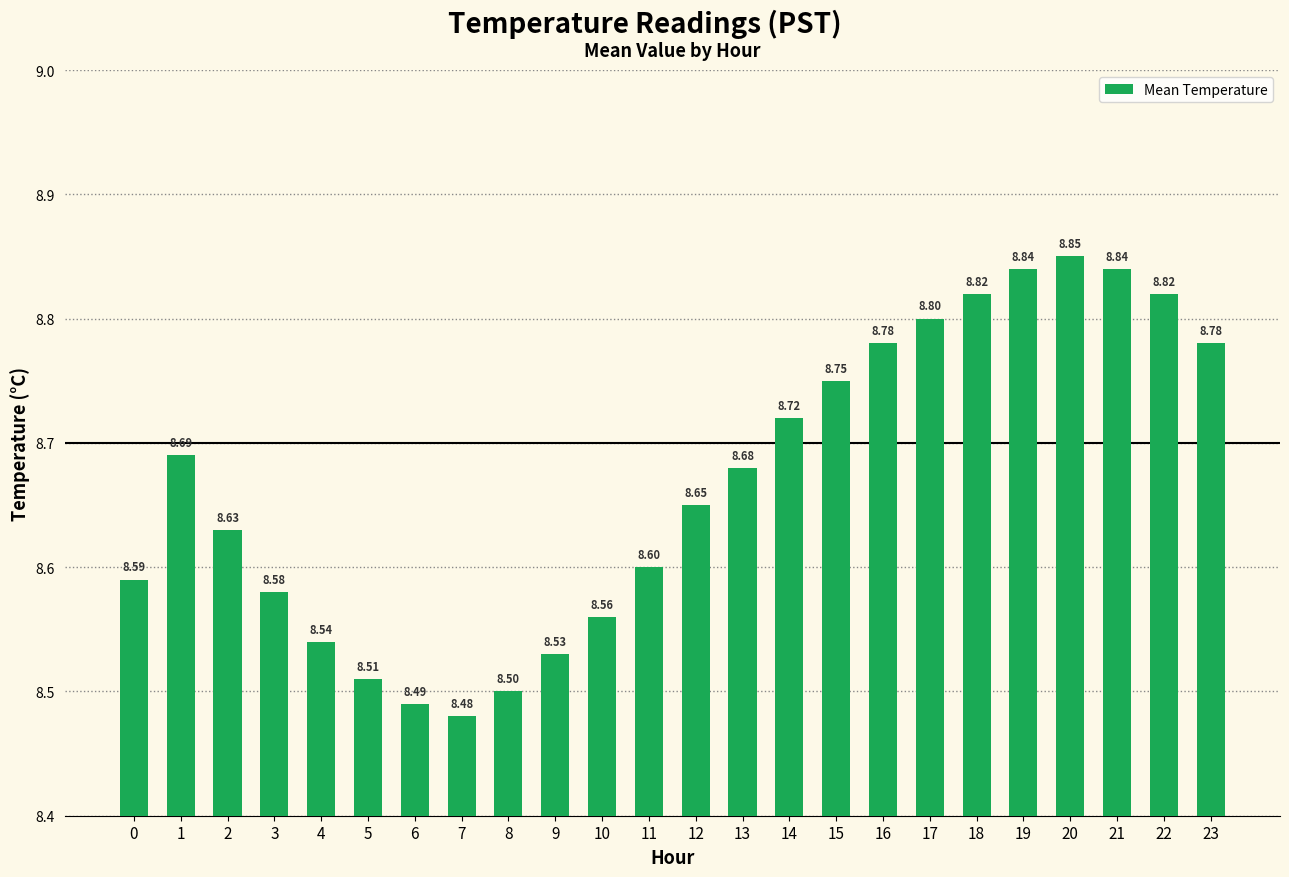

Which has a higher value, 22 or 0?

22